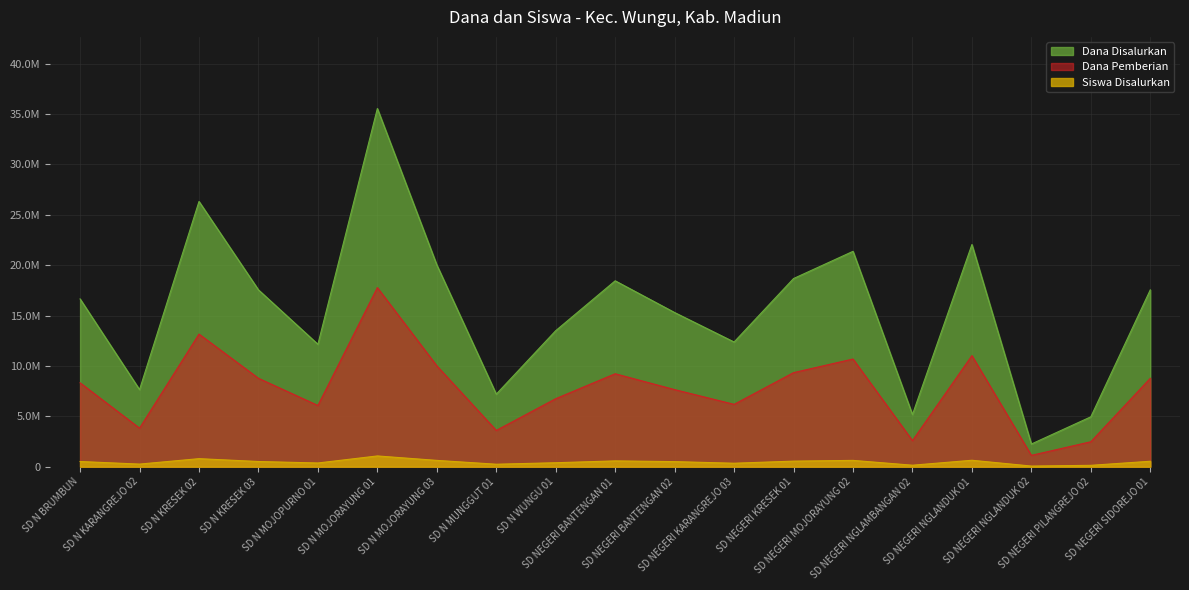

Which series has the widest spread of values?

Dana Disalurkan